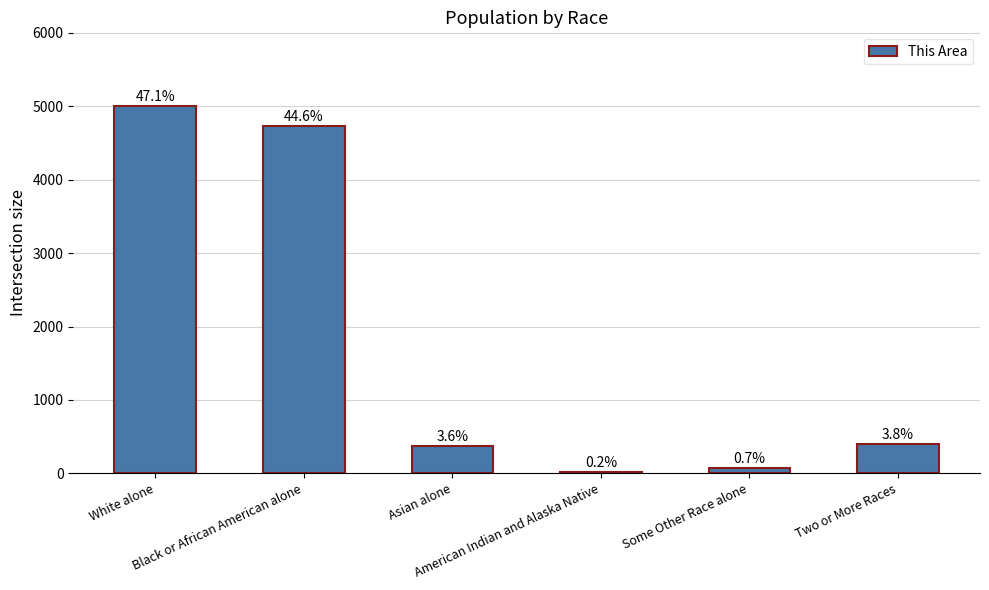

Is it true that the value at Black or African American alone is 6558?

False